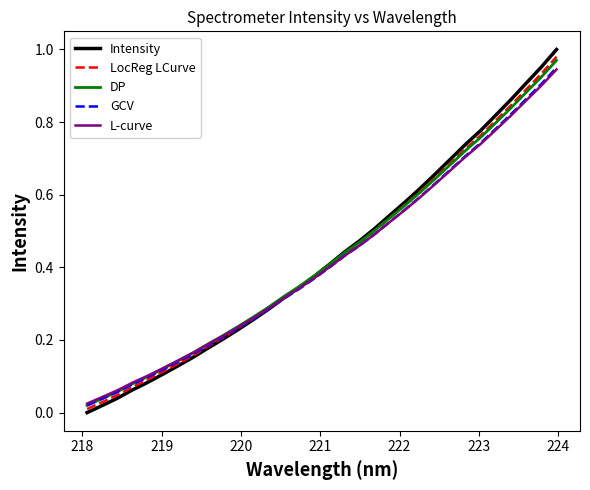

Which series has the largest range (max minus min)?

Intensity